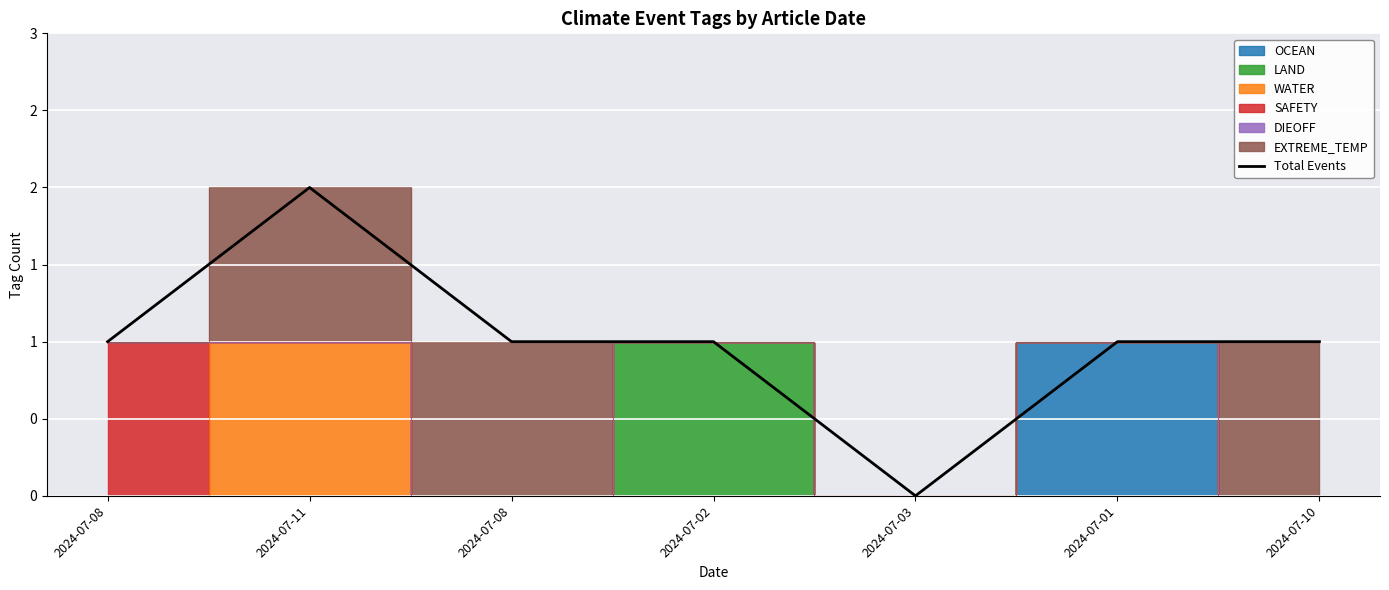

What is the average value?

1